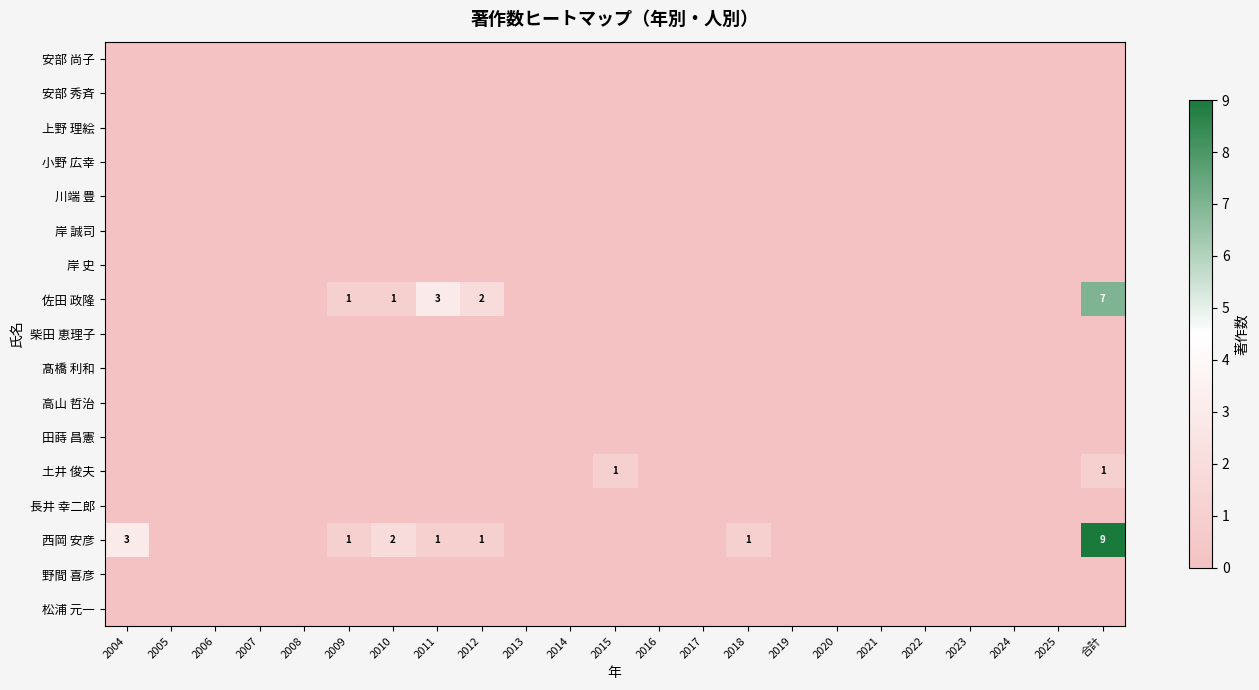

Is it true that 西岡 安彦 equals 1 at 2009?

True